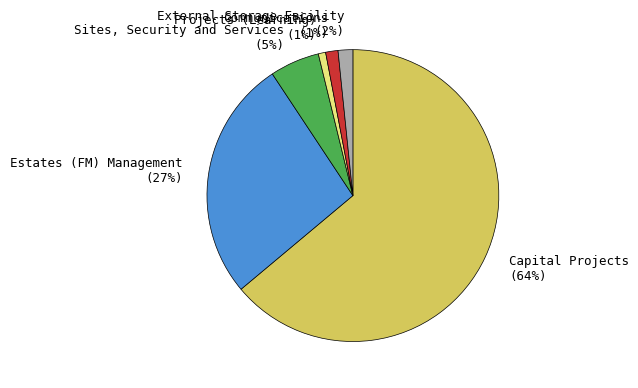

What percentage is the Capital Projects slice, to the nearest percent?

64%